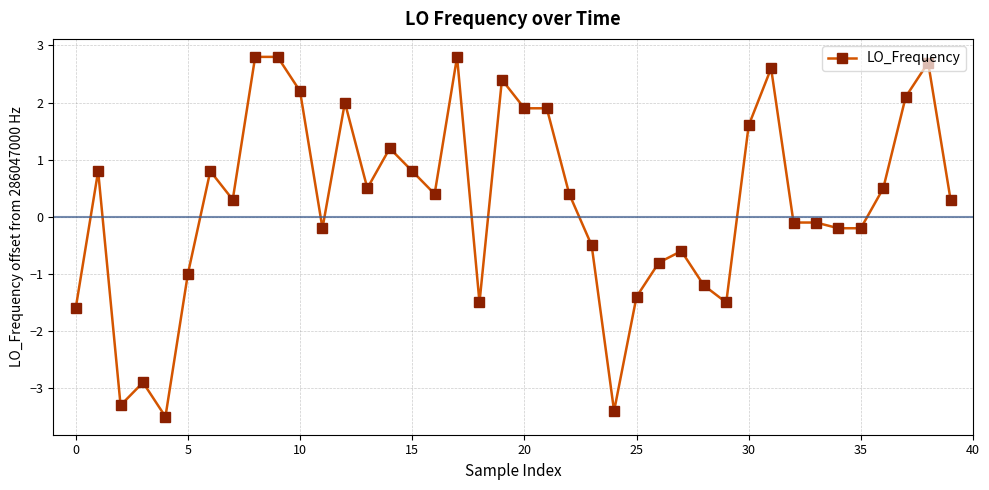

What is the difference between the maximum and second lowest values?

6.2